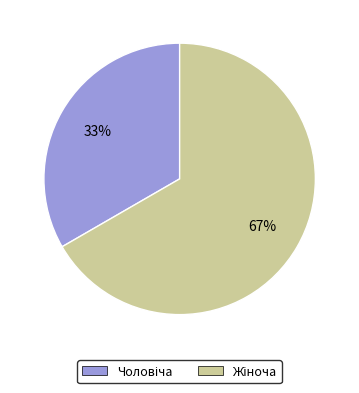

Count the number of slices in the pie.

2